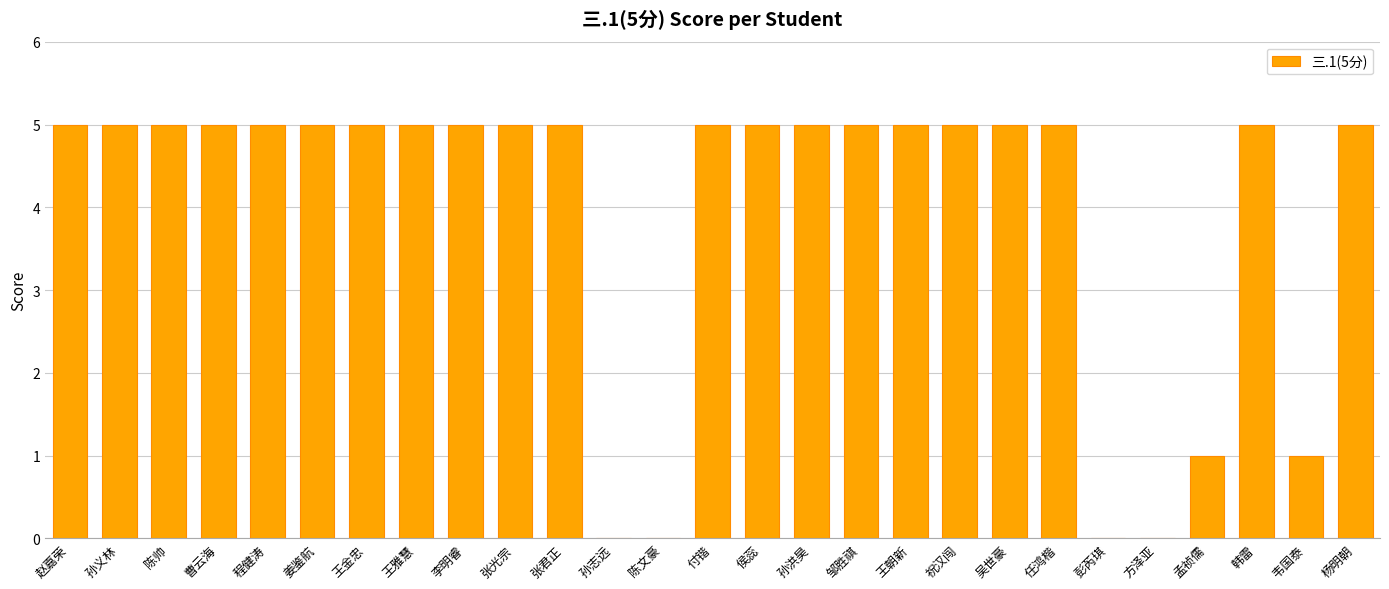

What is the average value?

4